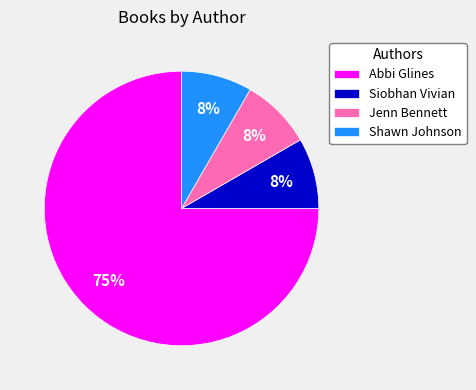

The Abbi Glines slice represents 75% of the pie. True or false?

True